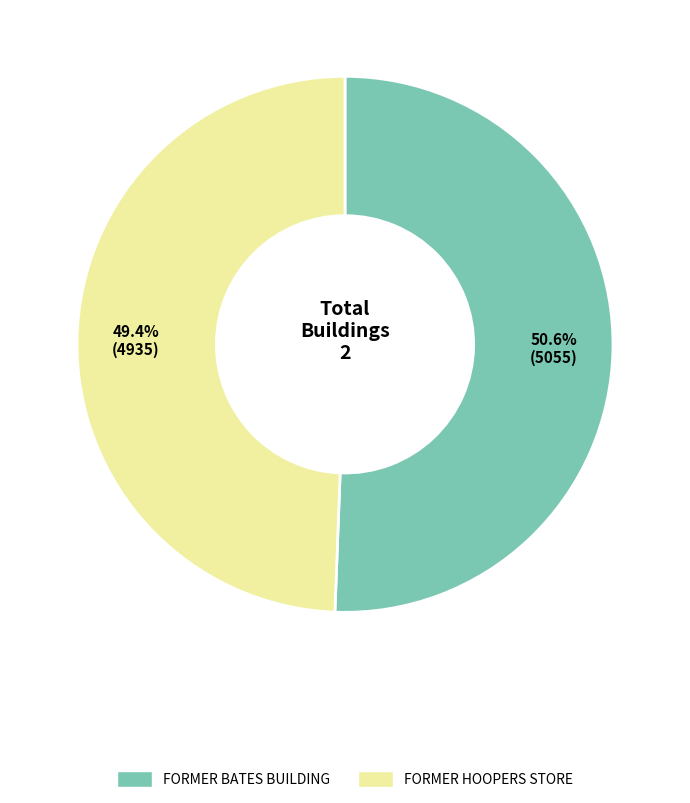

What is the ratio of the value at FORMER HOOPERS STORE to the value at FORMER BATES BUILDING?

1.0